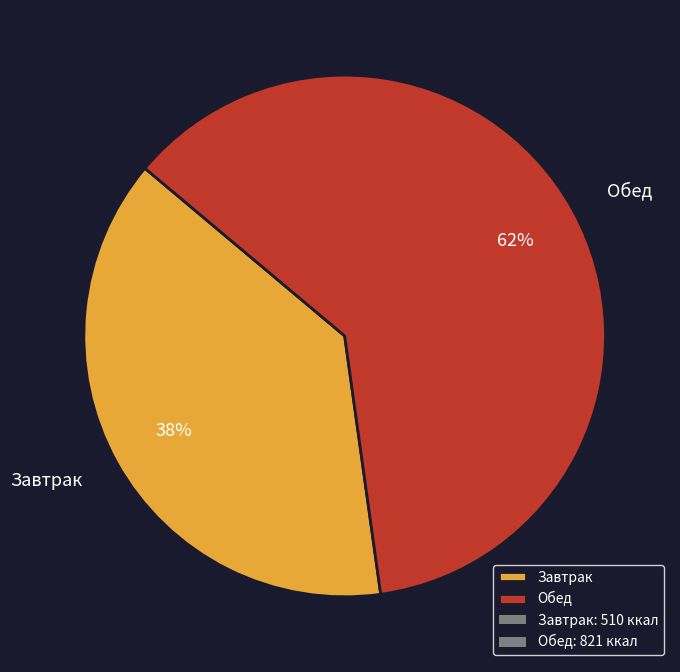

Count the number of slices in the pie.

2